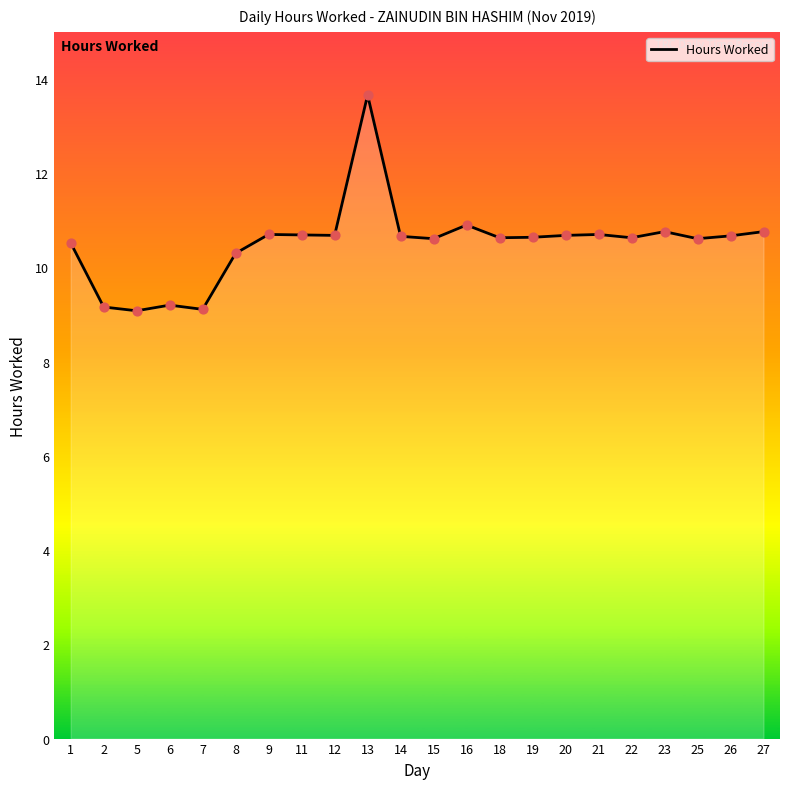

Which has a higher value, 18 or 2?

18